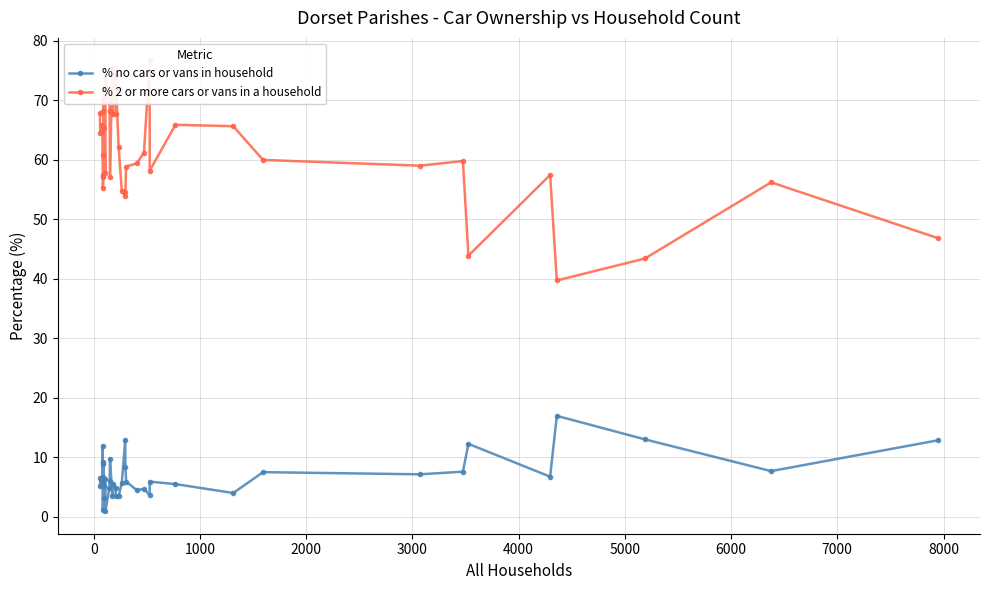

What is the maximum value shown in the chart?

76.7